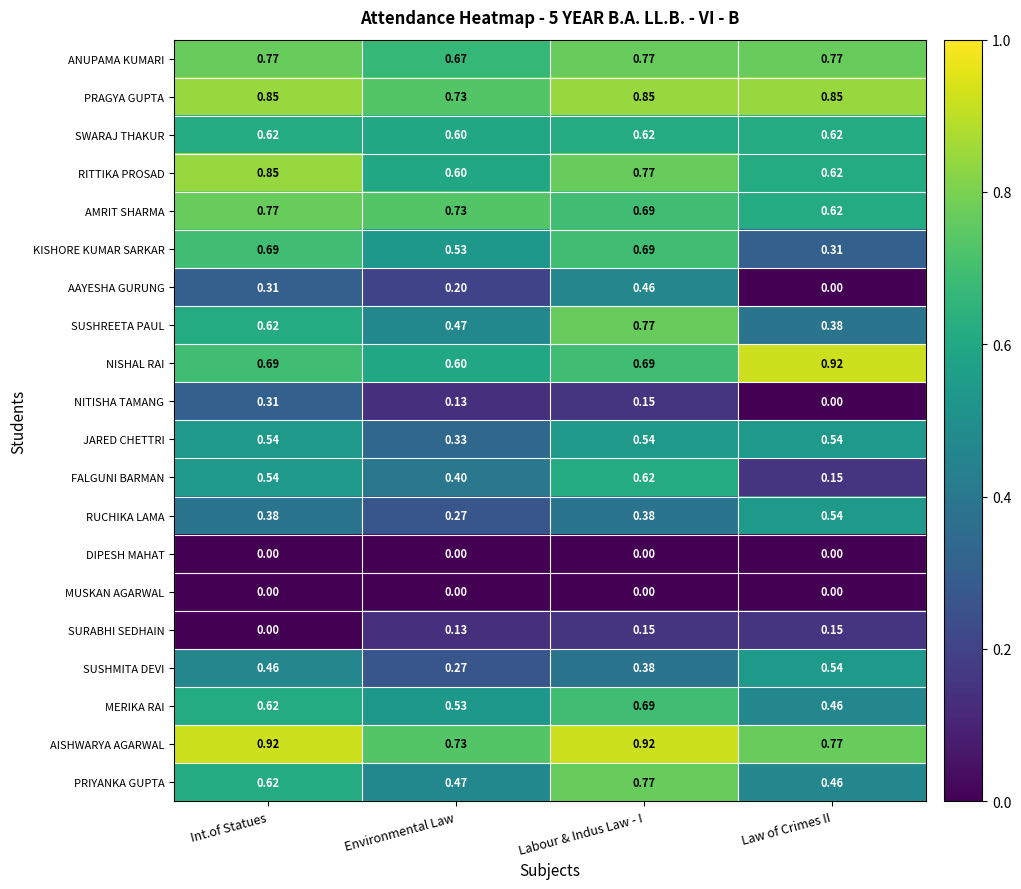

List the labels in order of AMRIT SHARMA value, smallest first.

Law of Crimes II, Labour & Indus Law - I, Environmental Law, Int.of Statues